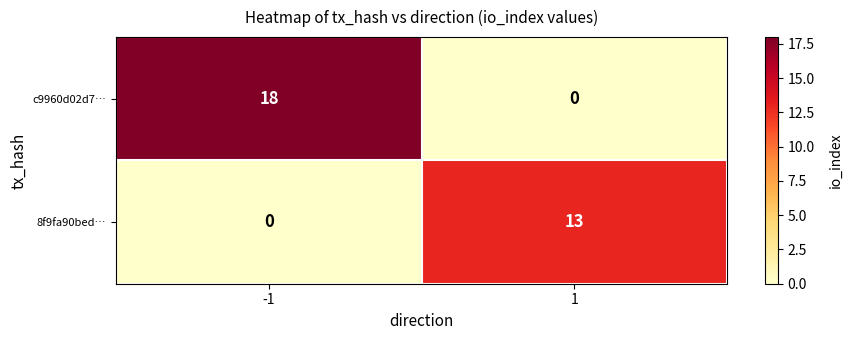

The value of 8f9fa90bed… at 1 is 3. True or false?

False